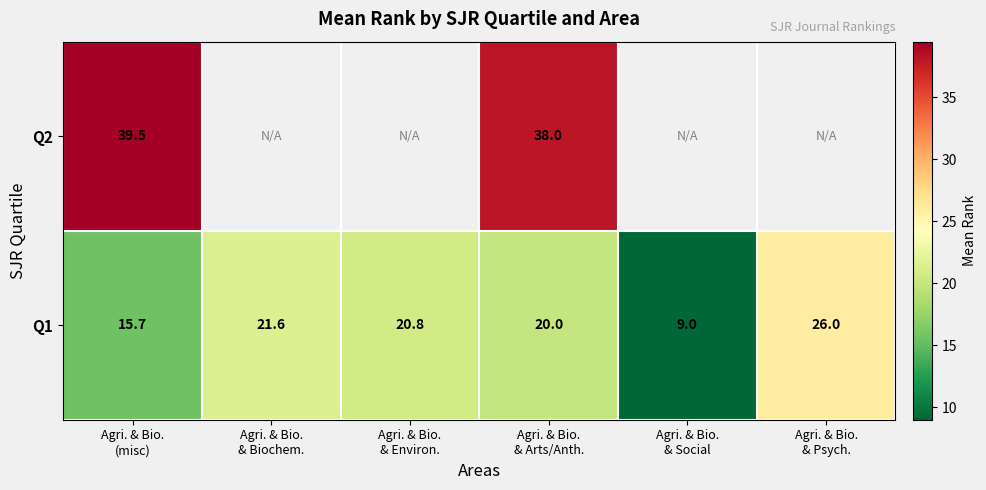

The Q2 series shows 39.5 at Agri. & Bio. (misc). True or false?

True